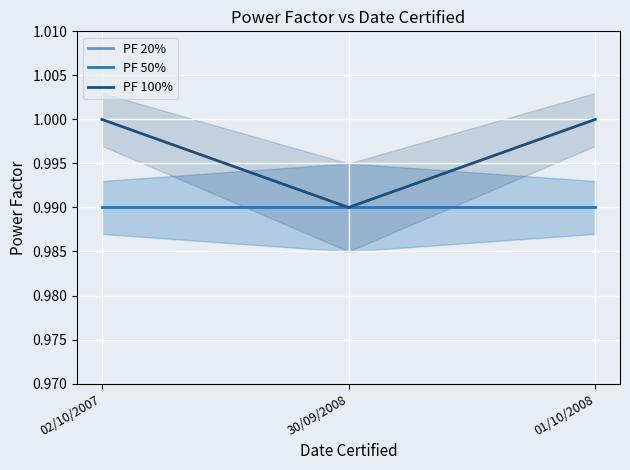

Which series has the largest total across all categories?

PF 100%